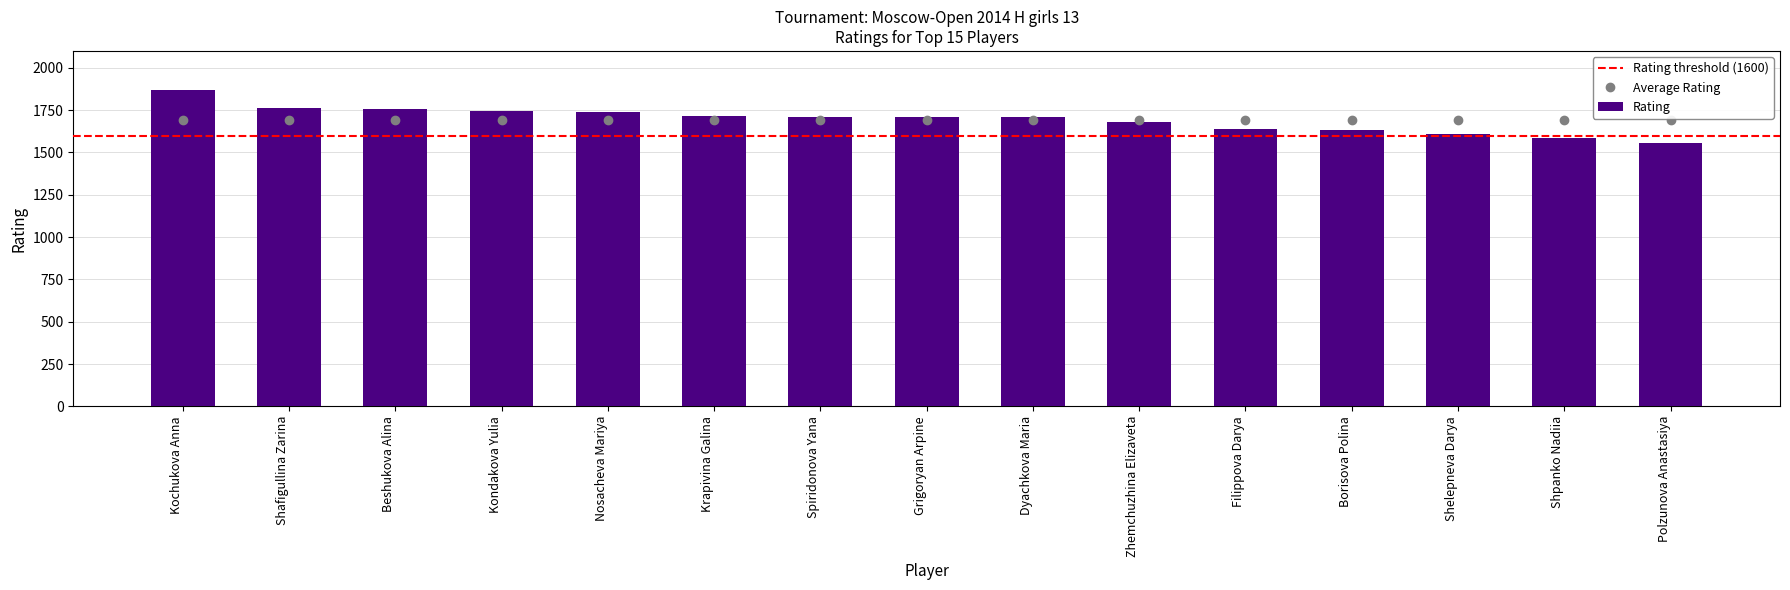

At which category does the chart reach its minimum across all series?

Polzunova Anastasiya